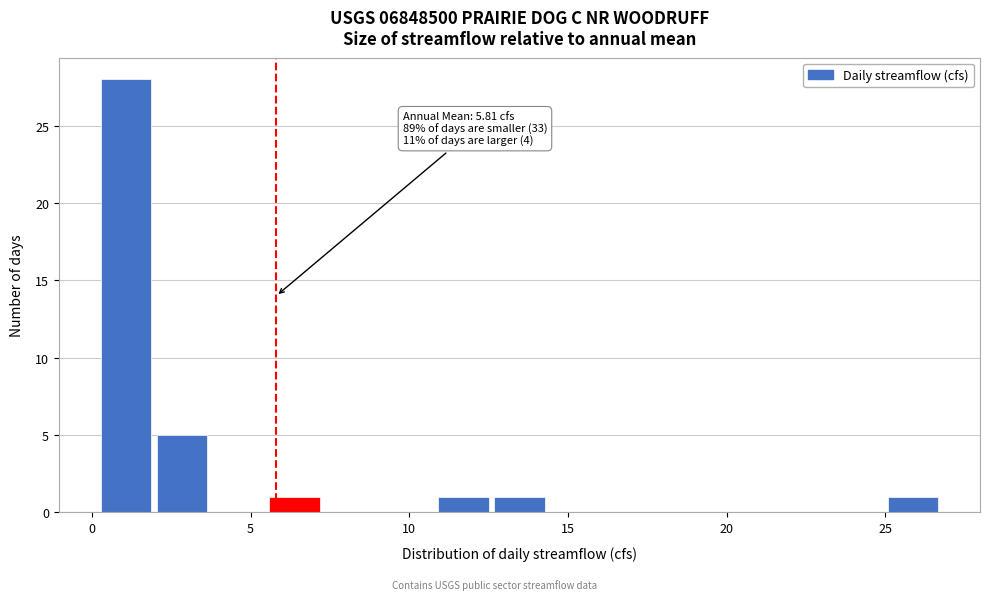

Around what value on the x-axis is the tallest bar? Give the approximate position of its centre, as read against the axis.

1.0